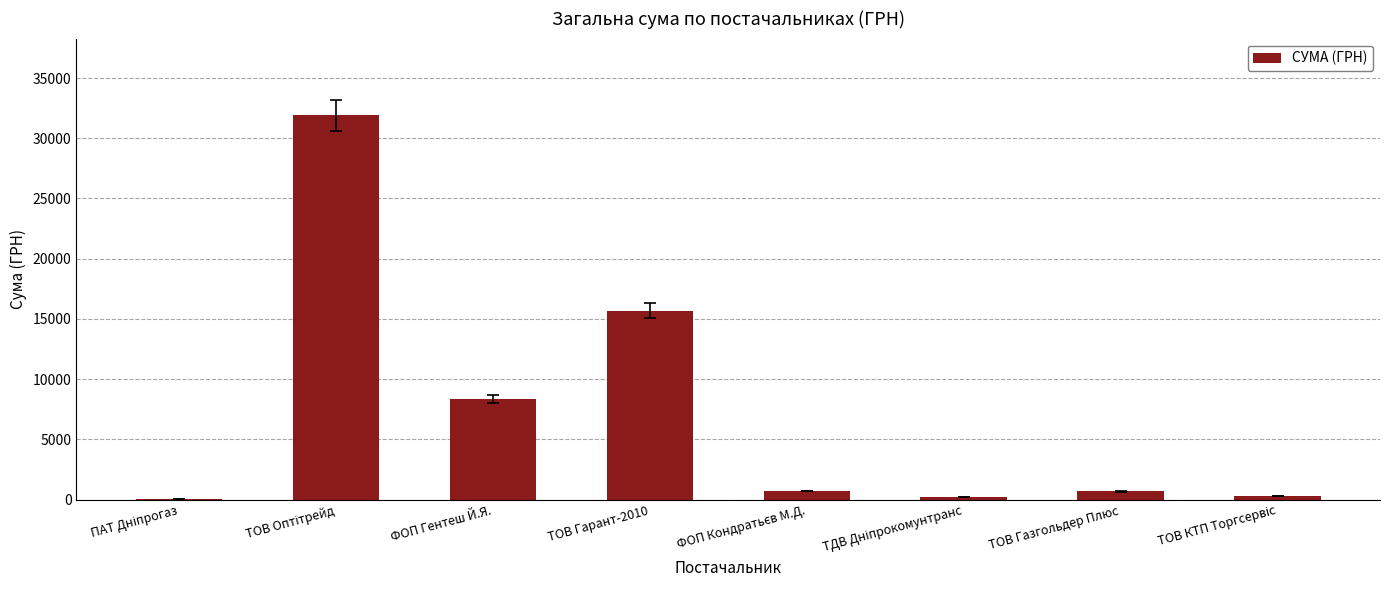

What is the ratio of the value at ТОВ Гарант-2010 to the value at ФОП Гентеш Й.Я.?

1.9